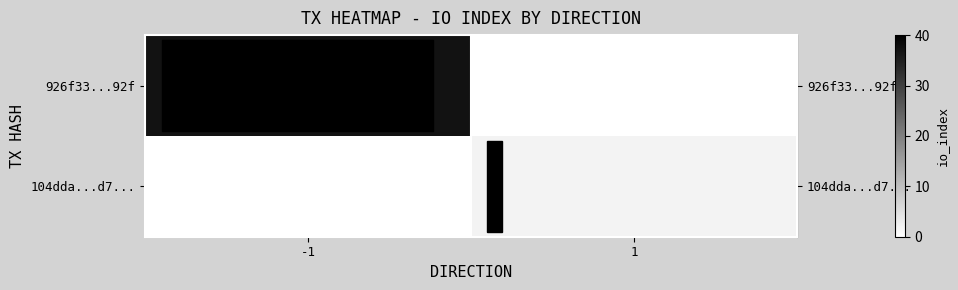

How many categories are shown in the chart?

2